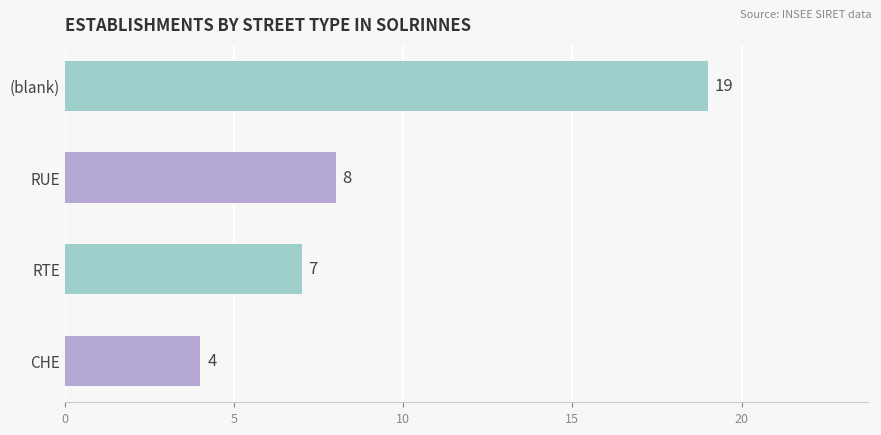

How many bars are there in total?

4